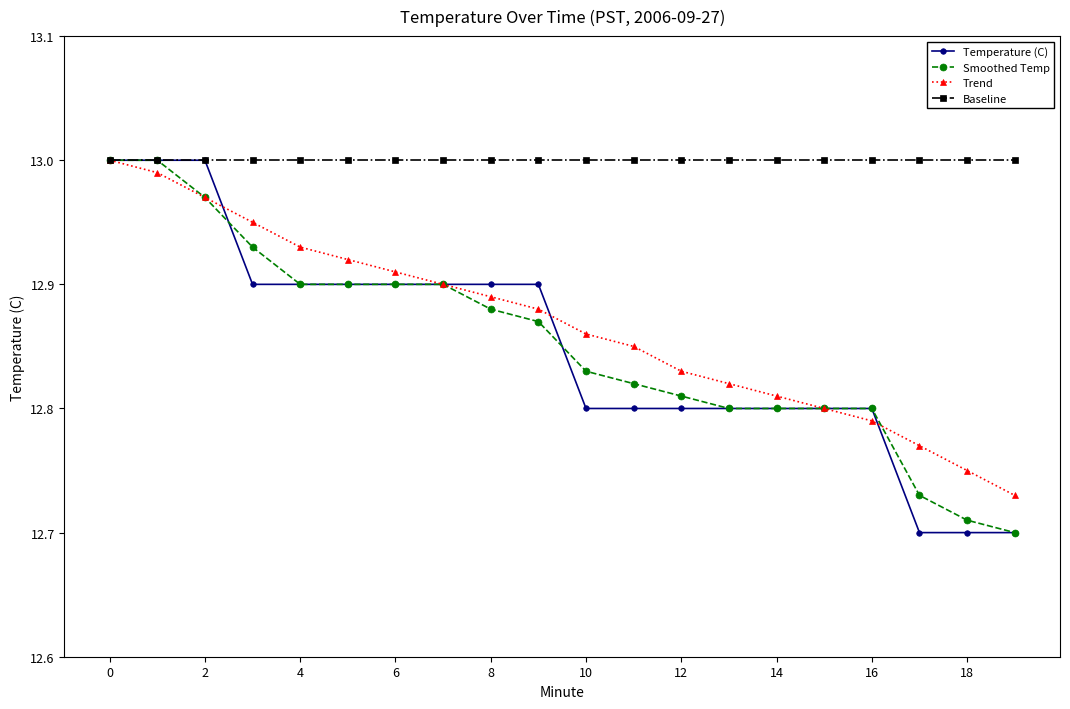

At how many categories does at least one series exceed 12?

20